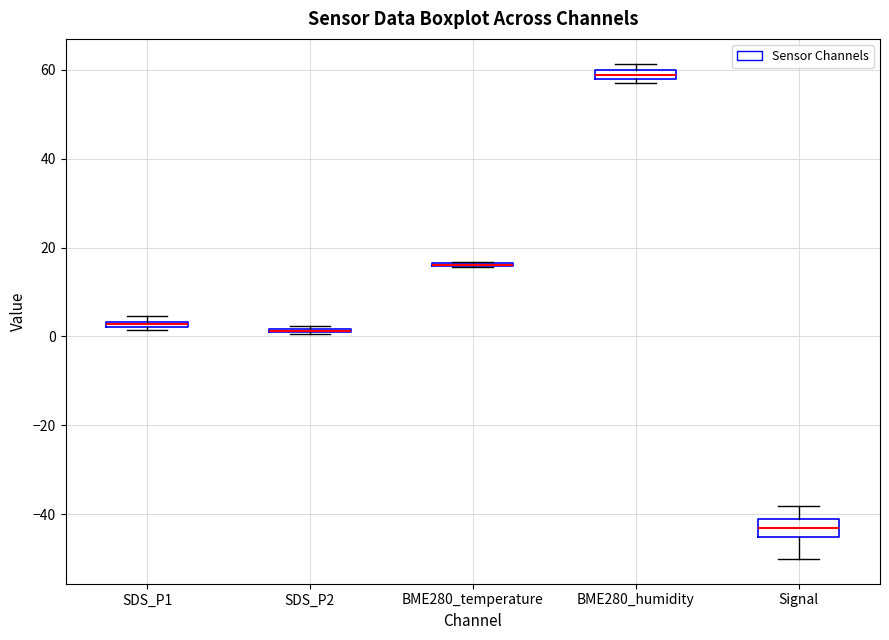

Where is the upper edge of the box for BME280_humidity on the y-axis? The values are not printed on the chart, so give them approximately, as read against the axis.

60